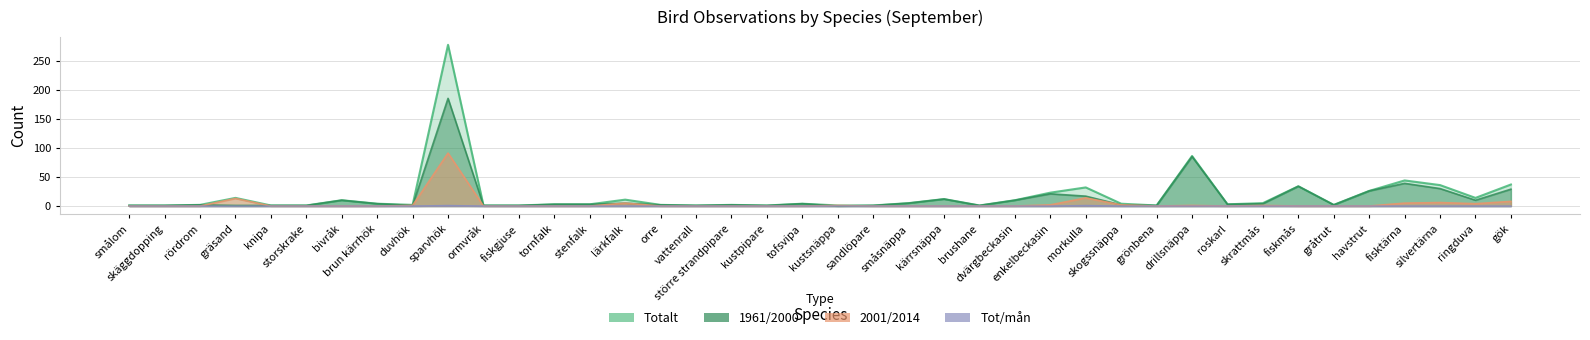

True or false: Totalt and 1961/2000 cross at least once.

False